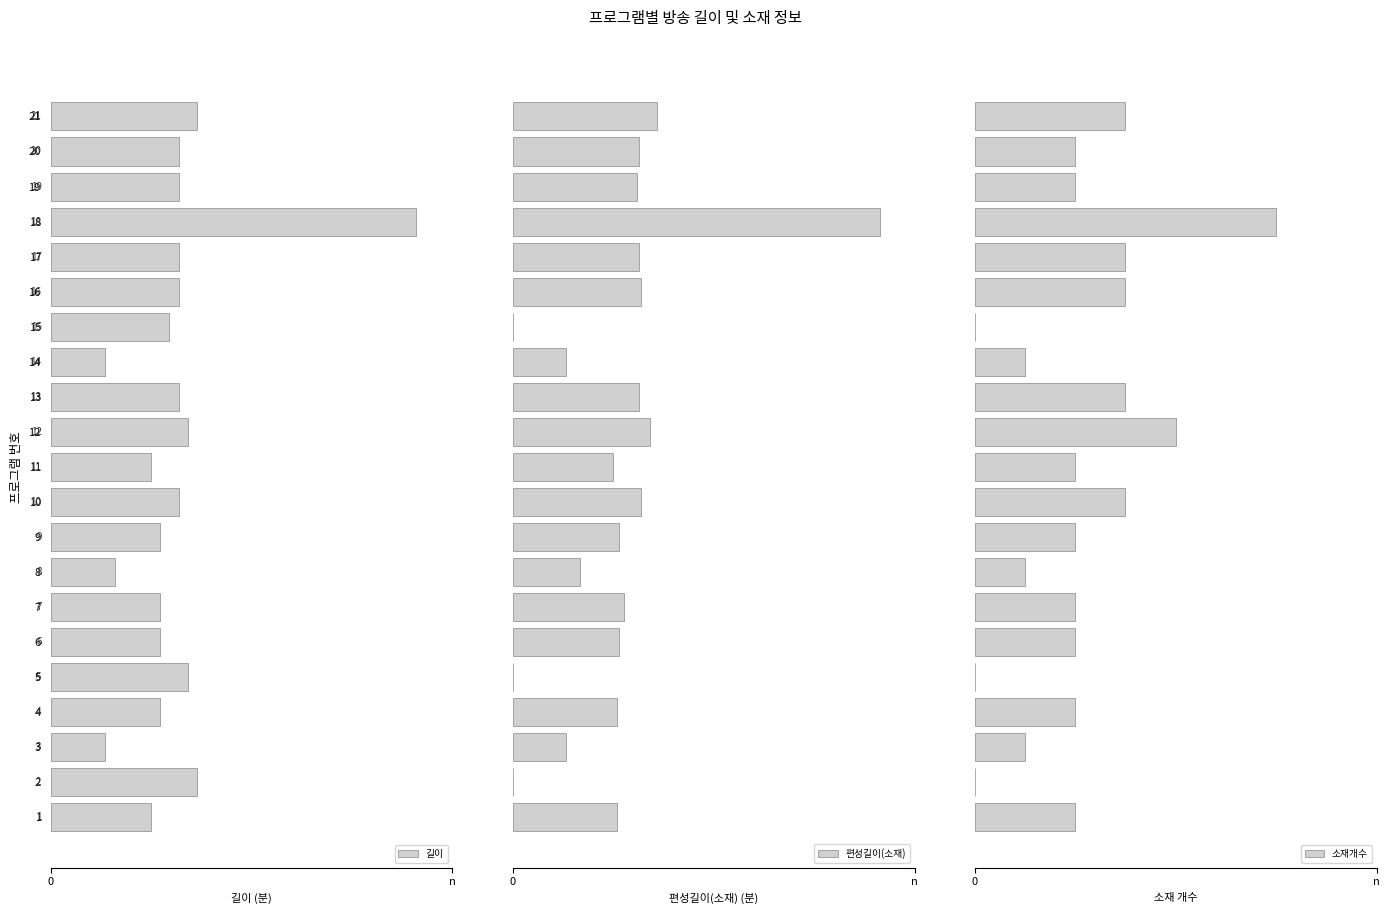

Reading left to right, what are all the values shown in this chart?

길이: 55	80	30	60	75	60	60	35	60	70	55	75	70	30	65	70	70	200	70	70	80
편성길이(소재): 57	0	29	57	0	58	61	37	58	70	55	75	69	29	0	70	69	201	68	69	79
소재개수: 2	0	1	2	0	2	2	1	2	3	2	4	3	1	0	3	3	6	2	2	3